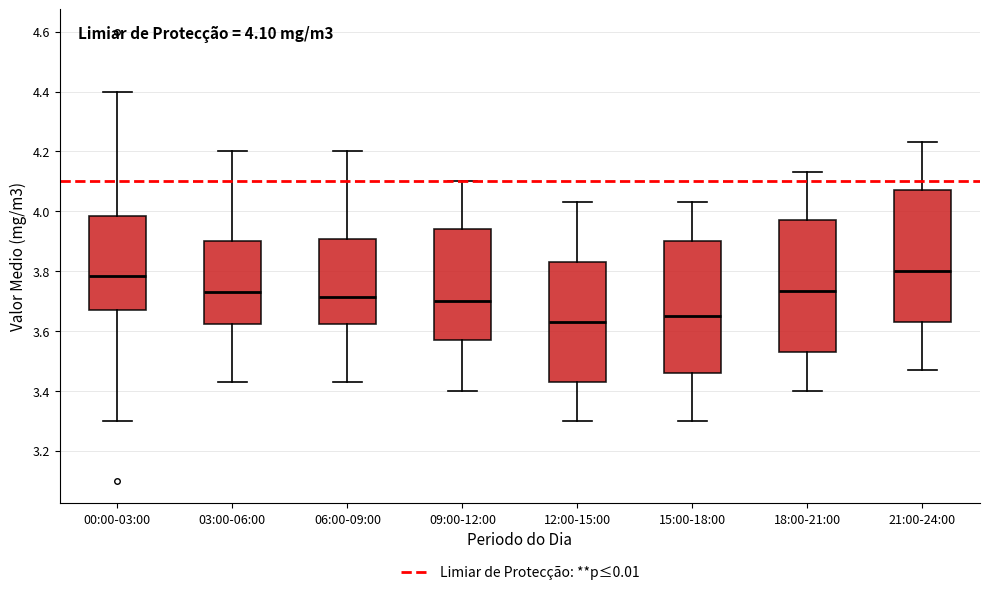

Which box has the lowest median line?

12:00-15:00